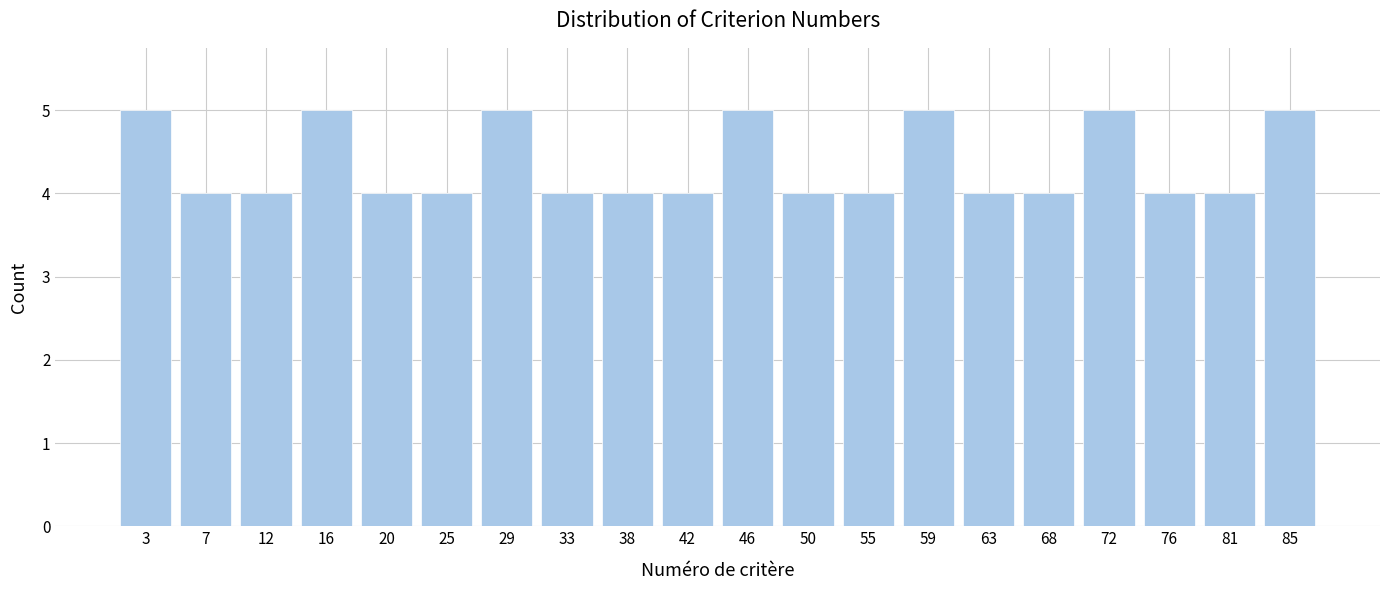

Reading left to right, transcribe this chart: for each bar, give the range it covers on the x-axis and its height. Neither the bar edges nor the heights are printed on the chart, so give them approximately, as read against the axes.

1.0 to 5.3: 5
5.3 to 9.6: 4
9.6 to 13.9: 4
13.9 to 18.2: 5
18.2 to 22.5: 4
22.5 to 26.8: 4
26.8 to 31.1: 5
31.1 to 35.4: 4
35.4 to 39.7: 4
39.7 to 44.0: 4
44.0 to 48.3: 5
48.3 to 52.6: 4
52.6 to 56.9: 4
56.9 to 61.2: 5
61.2 to 65.5: 4
65.5 to 69.8: 4
69.8 to 74.1: 5
74.1 to 78.4: 4
78.4 to 82.7: 4
82.7 to 87.0: 5